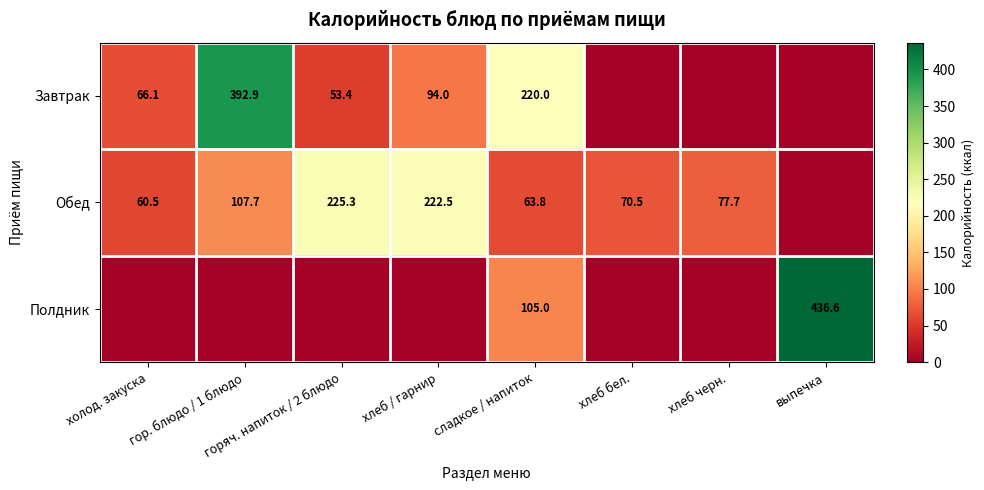

What is the difference between the highest and lowest values at хлеб бел.?

70.5